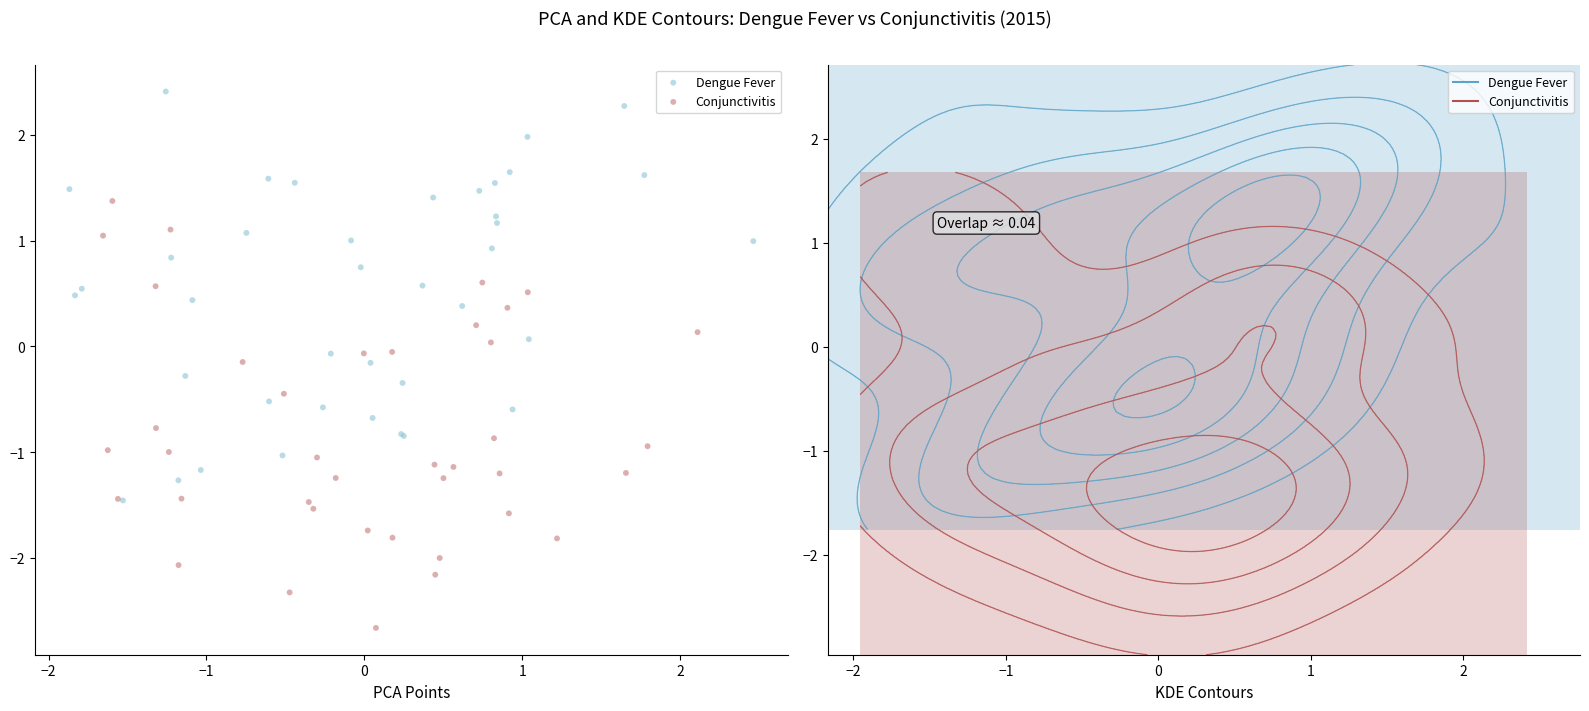

Which series reaches the minimum Y coordinate?

Conjunctivitis